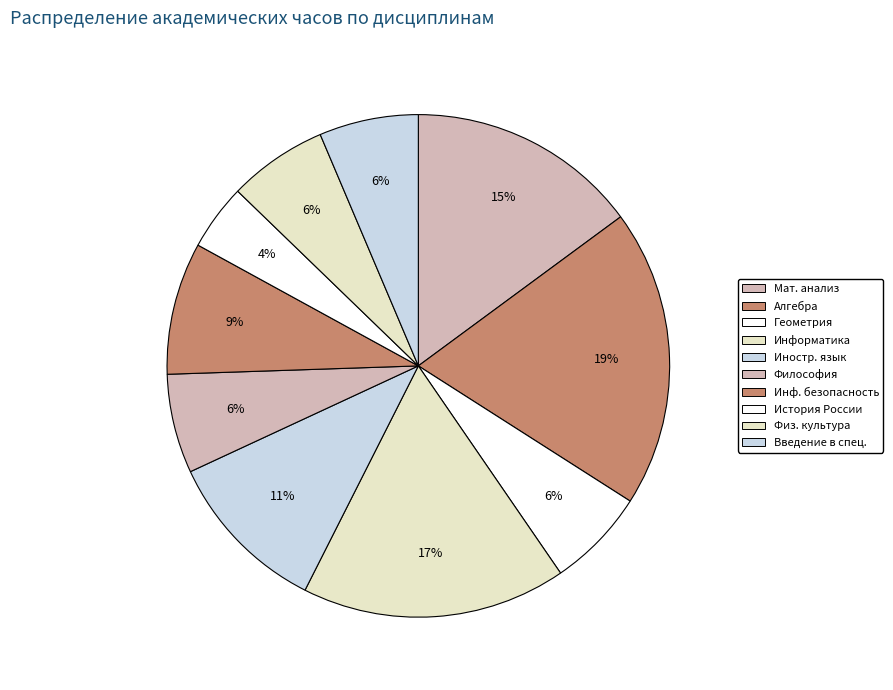

To the nearest percent, what portion does Иностранный язык represent?

11%